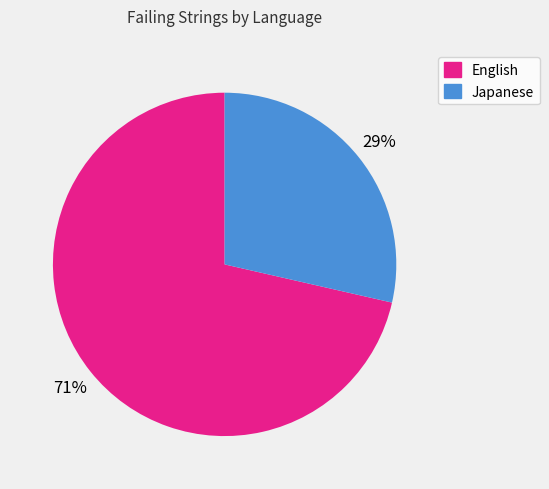

How many segments does this pie chart have?

2